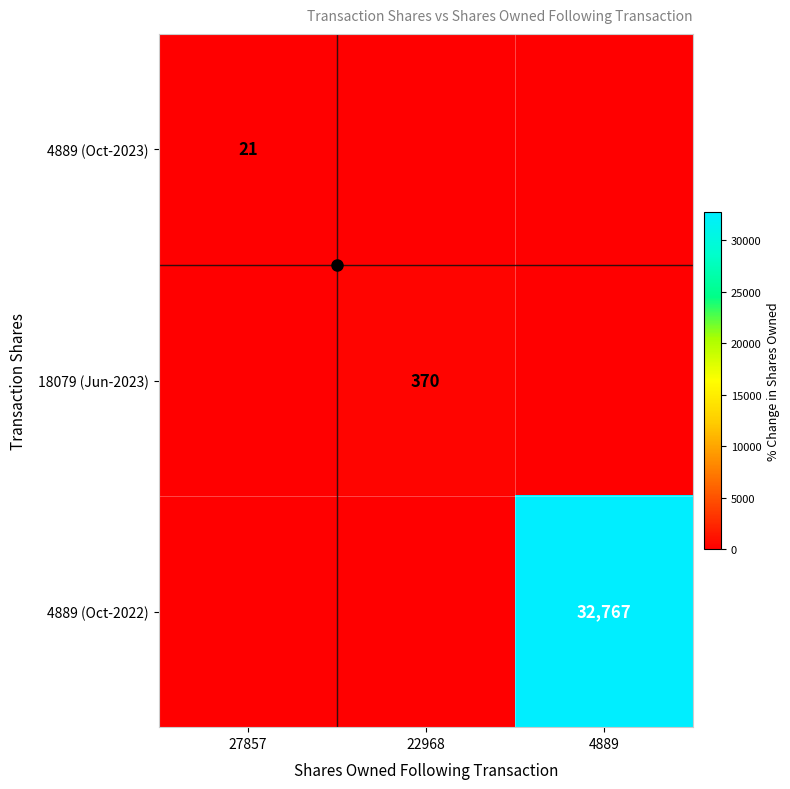

True or false: 18079 (Jun-2023) has a value of 244 at 22968.

False